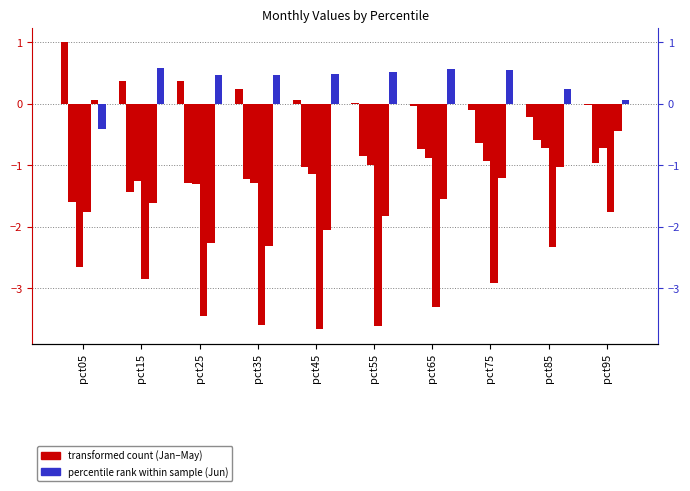

What is the difference between the Apr values at pct95 and pct45?

1.9